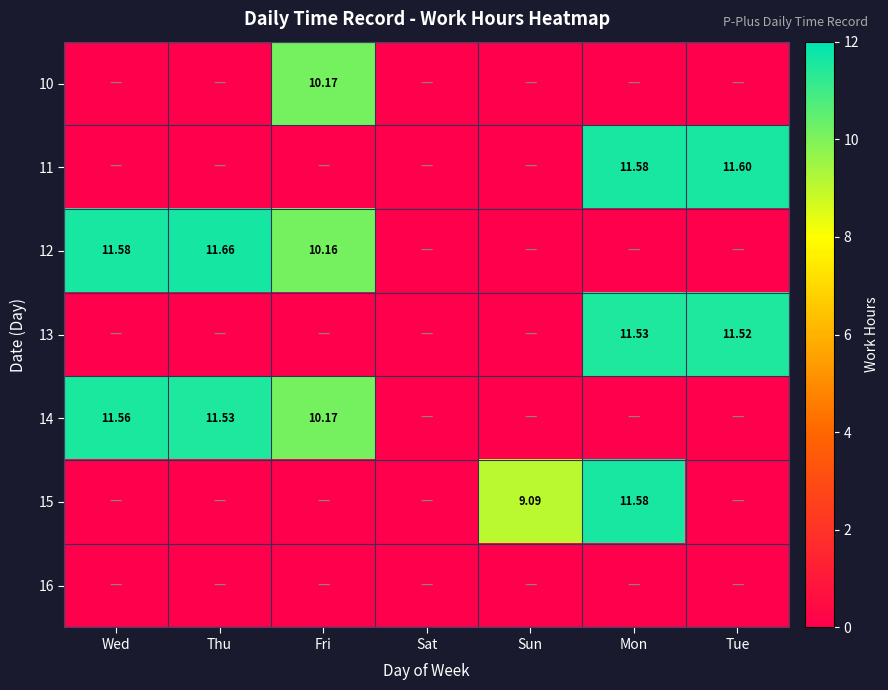

Is the value of 11 at Tue greater than the value of 12 at Wed?

Yes